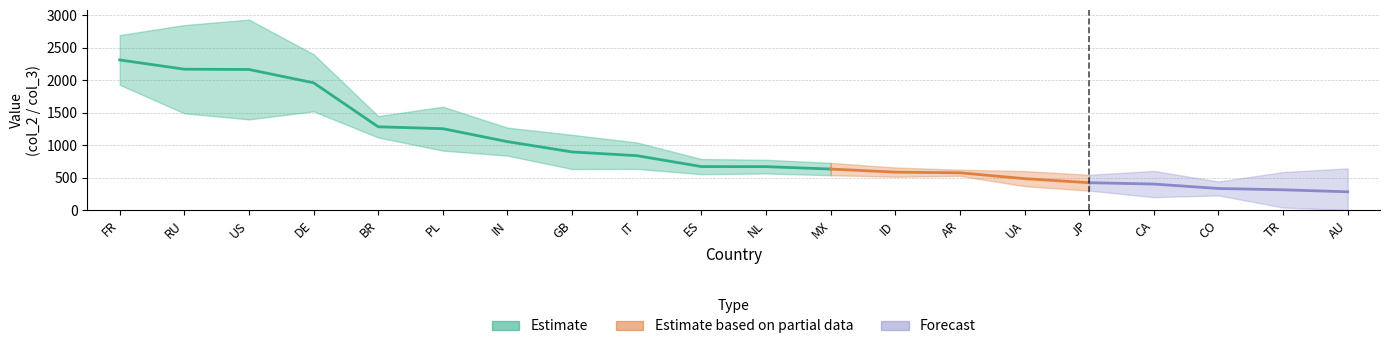

At which category does col_3 reach its first local peak?

US